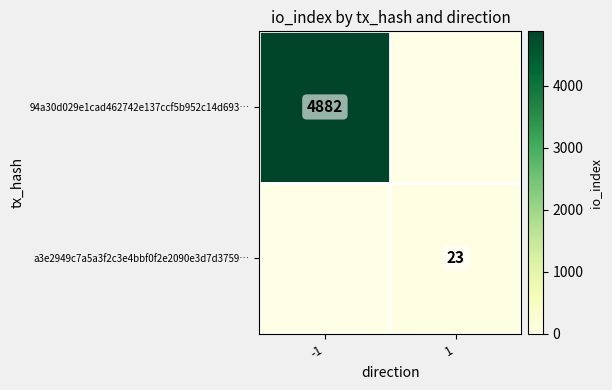

The 94a30d029e1cad462742e137ccf5b952c14d693… series shows 4882 at -1. True or false?

True